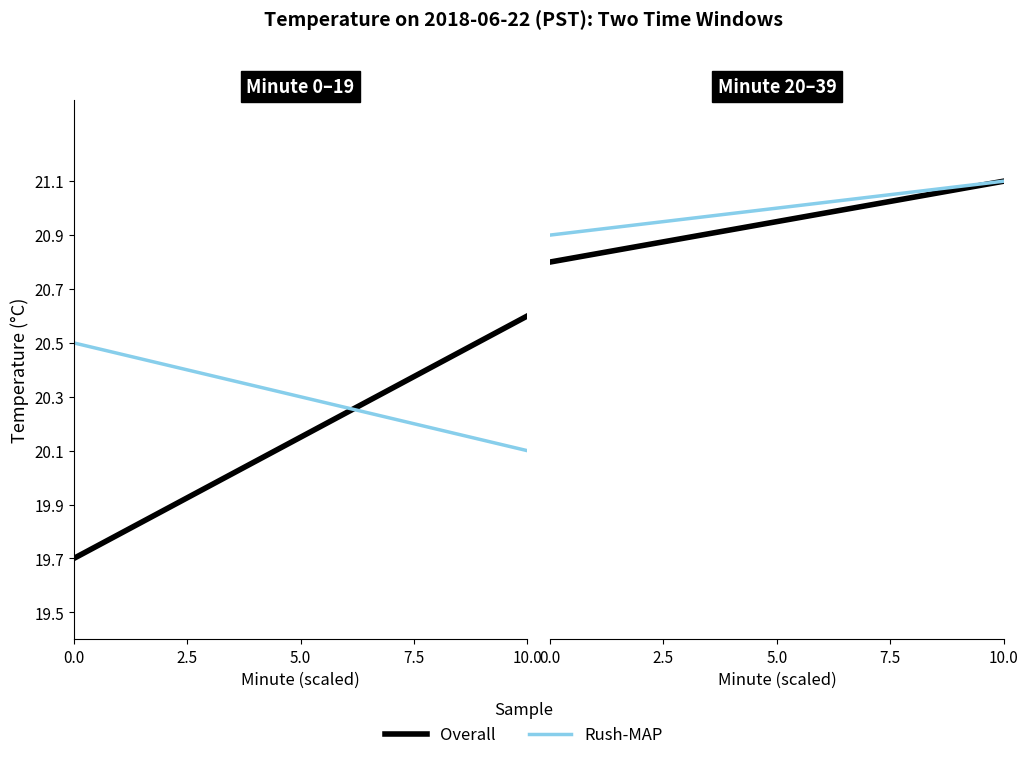

Does the chart have visible grid lines?

No